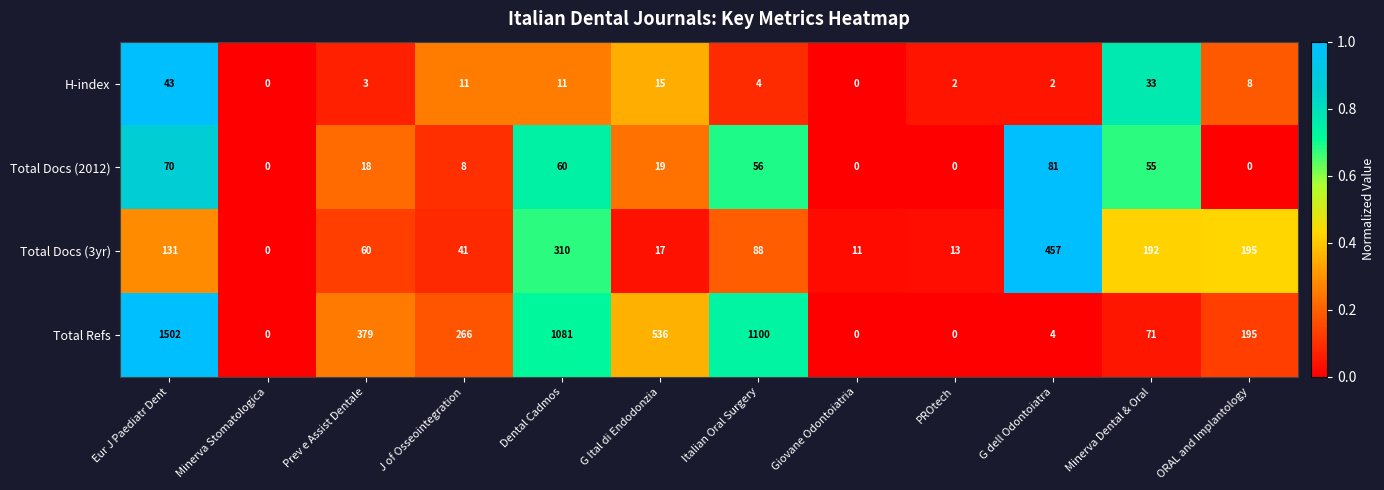

Which series has the widest spread of values?

Total Refs